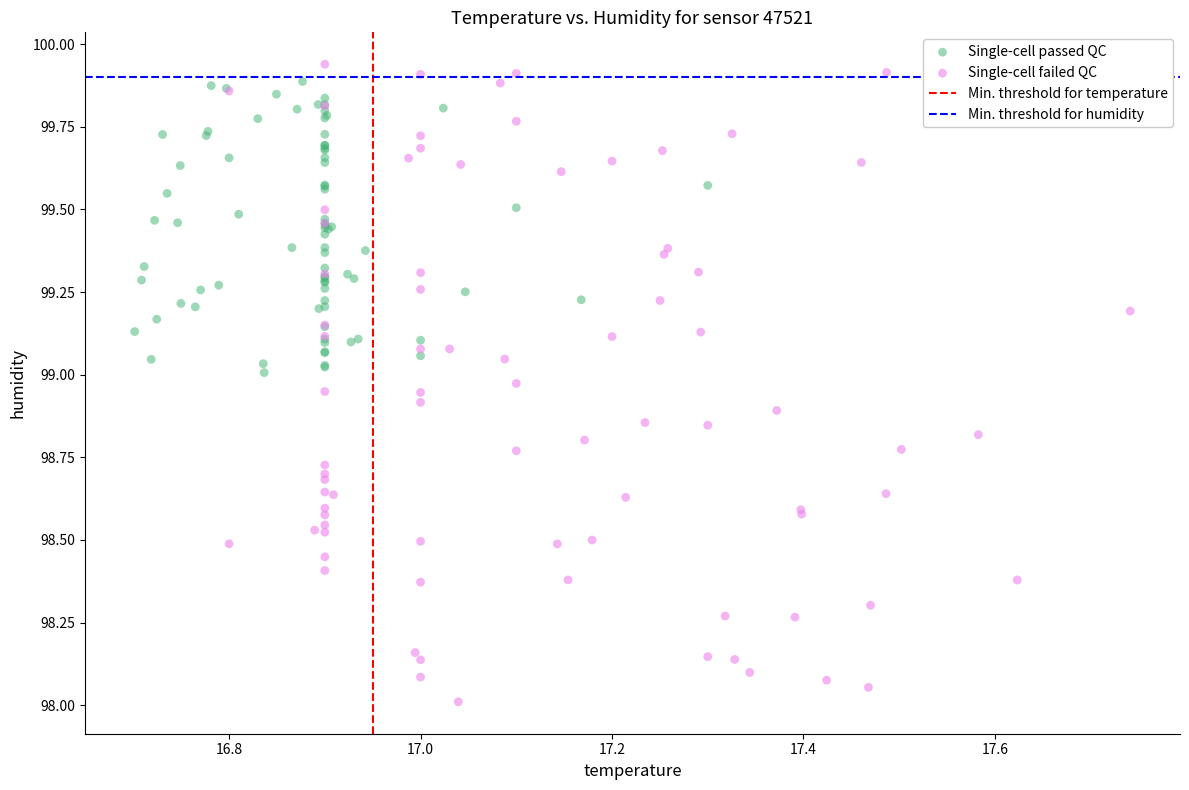

Which series contains the lowest Y value?

Single-cell failed QC